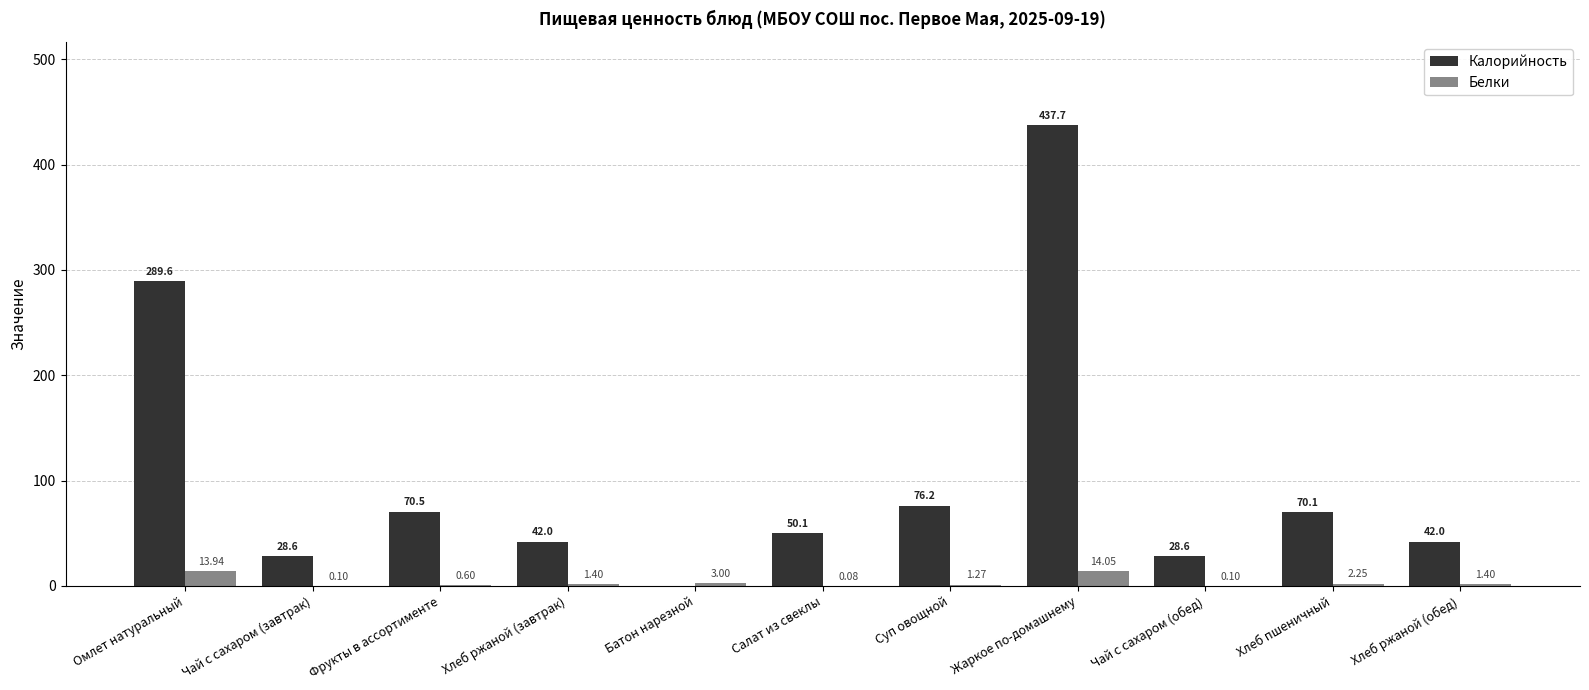

The value of Калорийность at Фрукты в ассортименте is 70.5. True or false?

True